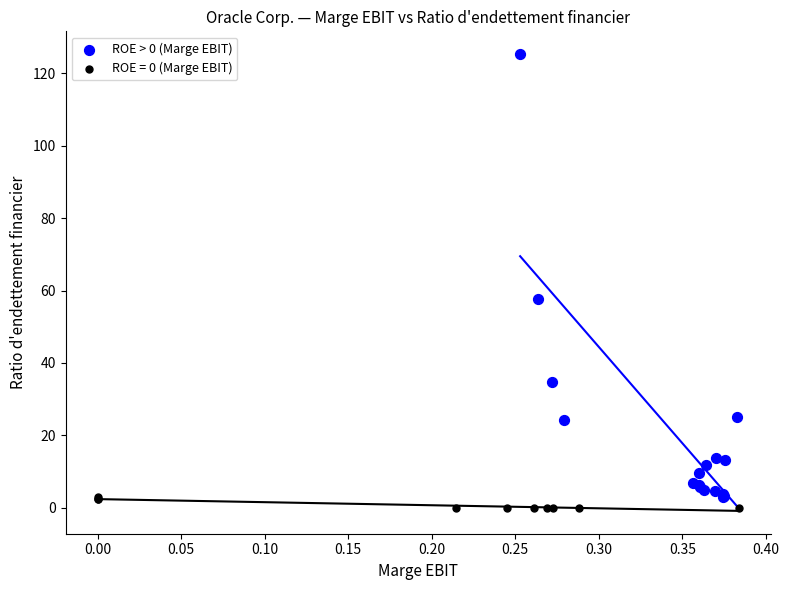

Which series contains the highest Y value?

ROE > 0 (Marge EBIT)